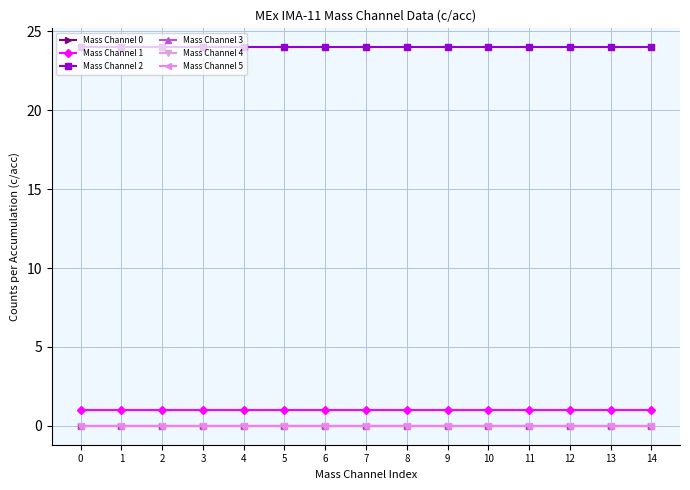

At how many categories does at least one series exceed 14?

15